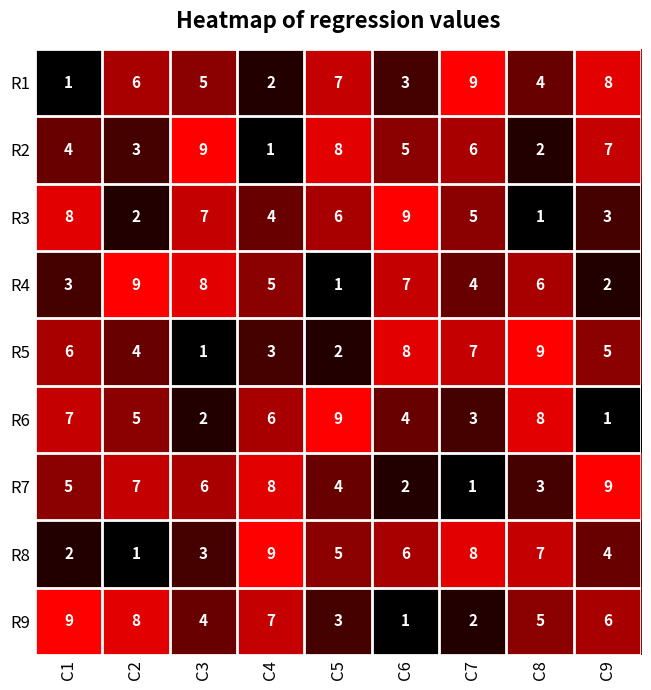

What is the difference between the second highest and minimum values in the R9 series?

7